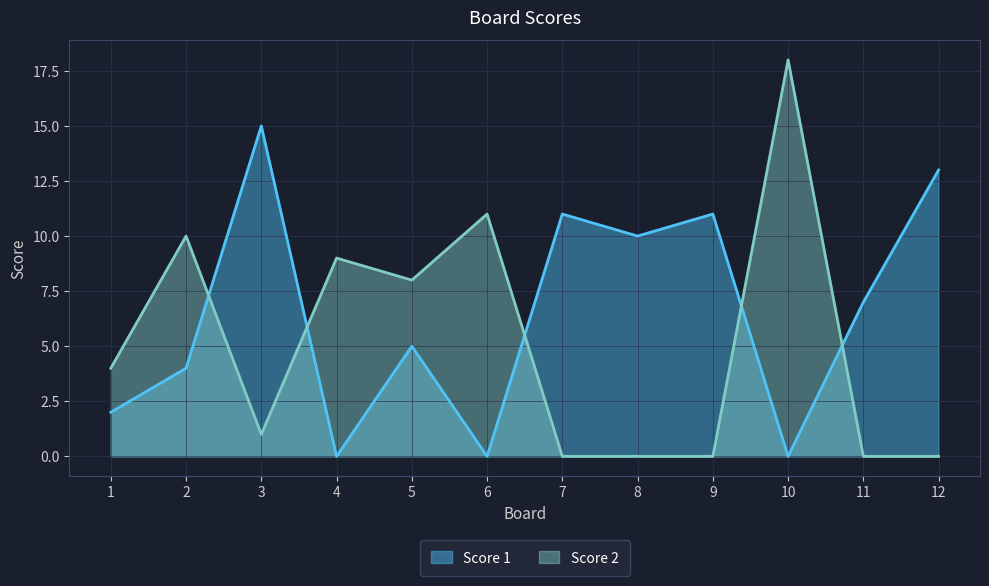

How many intersections are there between Score 1 and Score 2?

5